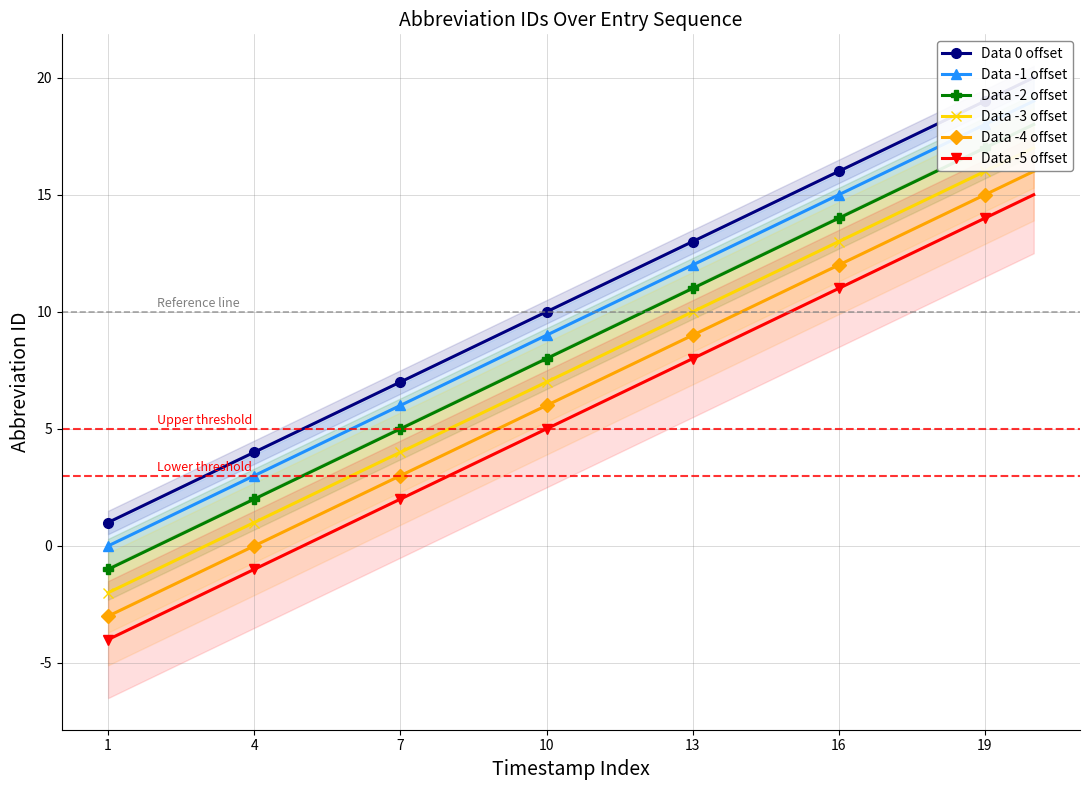

Is it true that Data -5 offset equals 2 at 7?

True